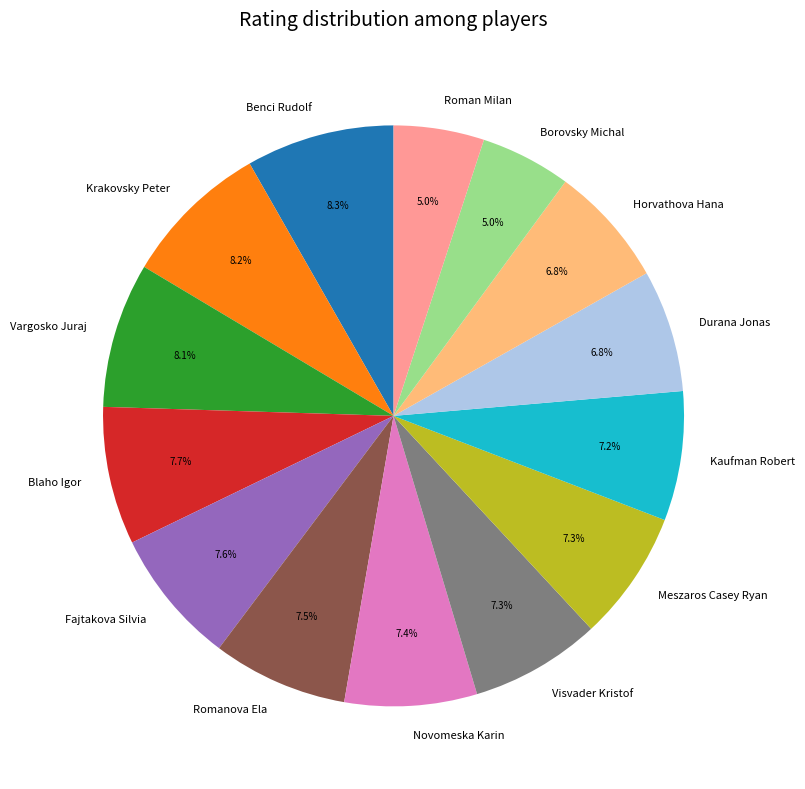

Is Meszaros Casey Ryan the majority of the pie?

No